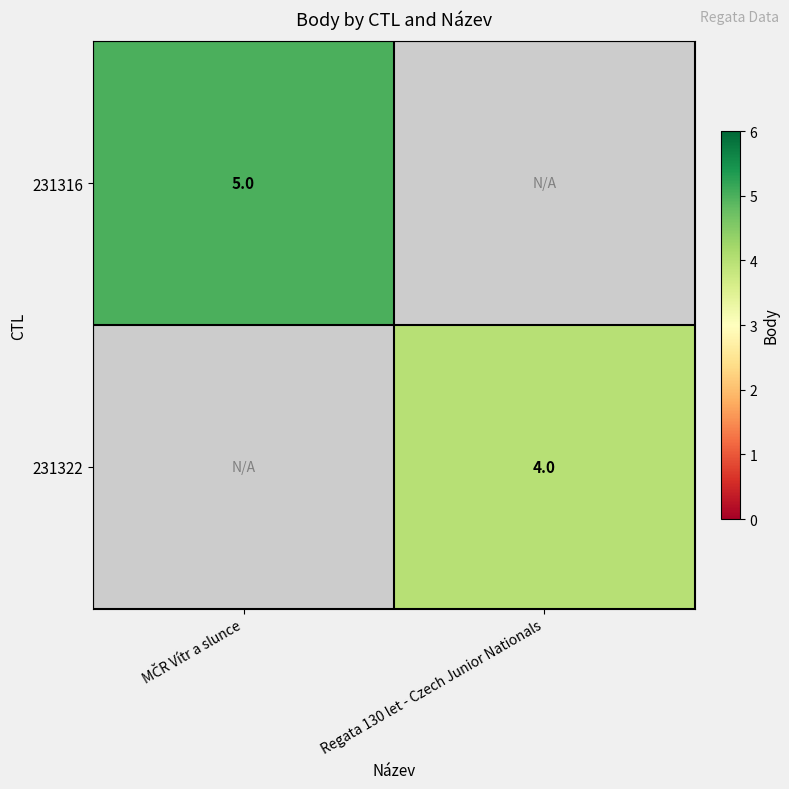

Is it true that 231322 equals 4 at Regata 130 let - Czech Junior Nationals?

True